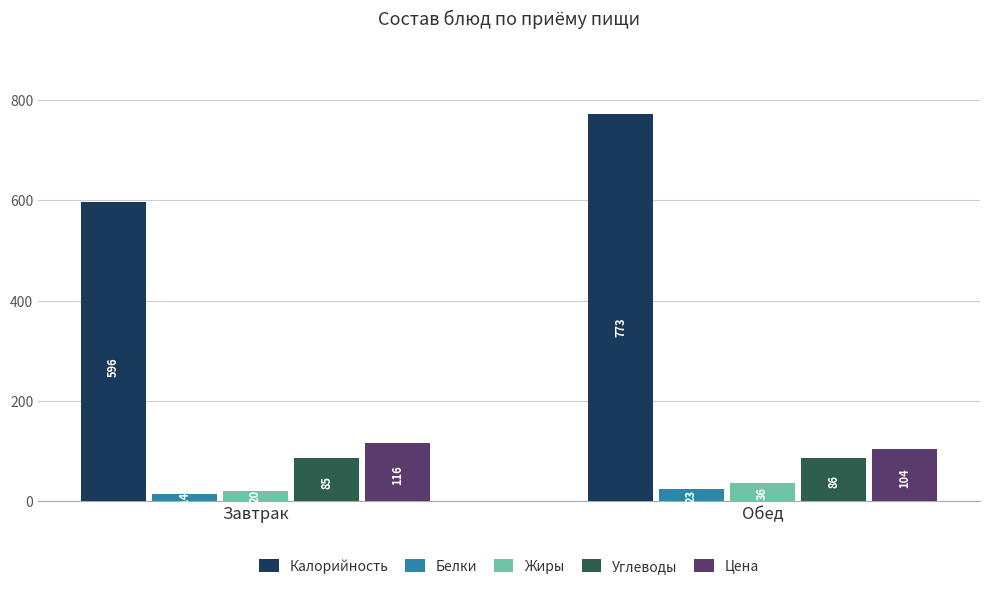

Rank the categories by Жиры value from highest to lowest.

Обед, Завтрак